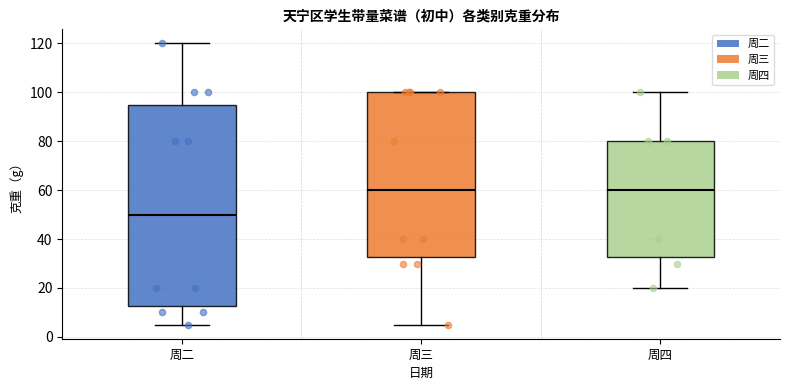

Comparing the boxes themselves (not the whiskers), which one is the tallest?

周二